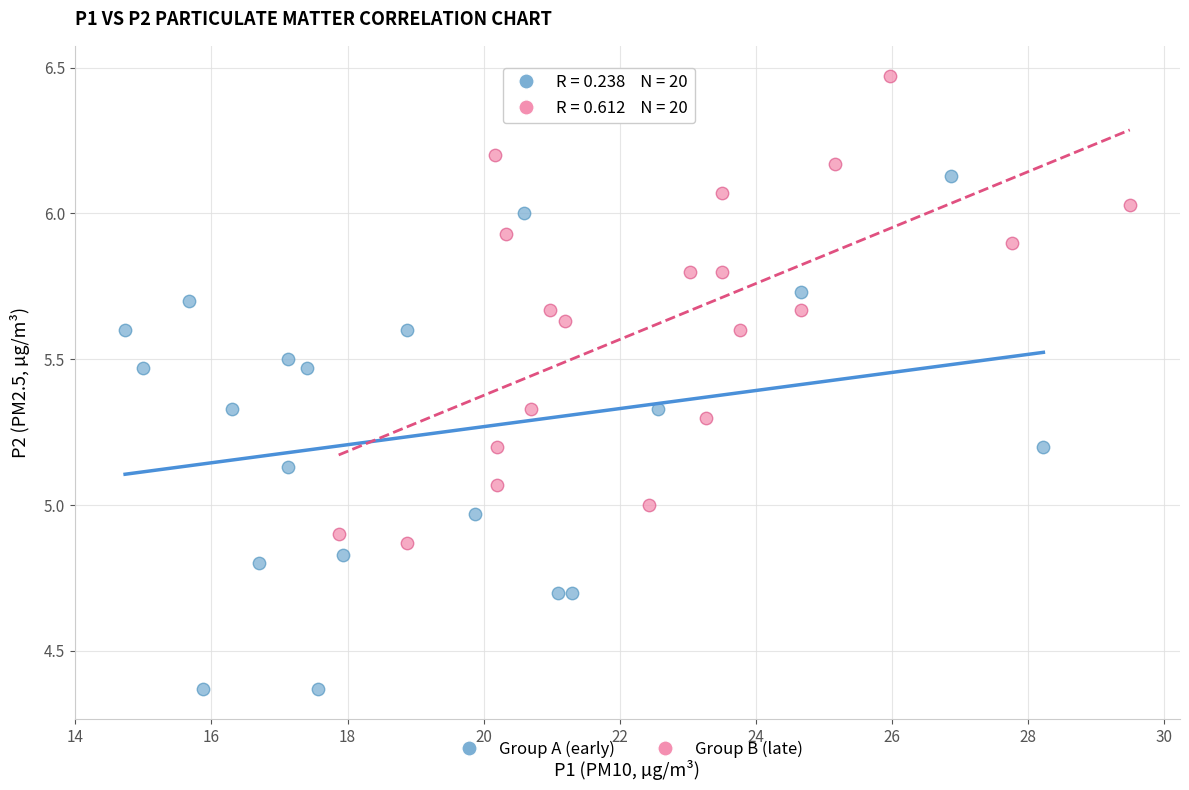

Which series contains the highest Y value?

Group B (late)